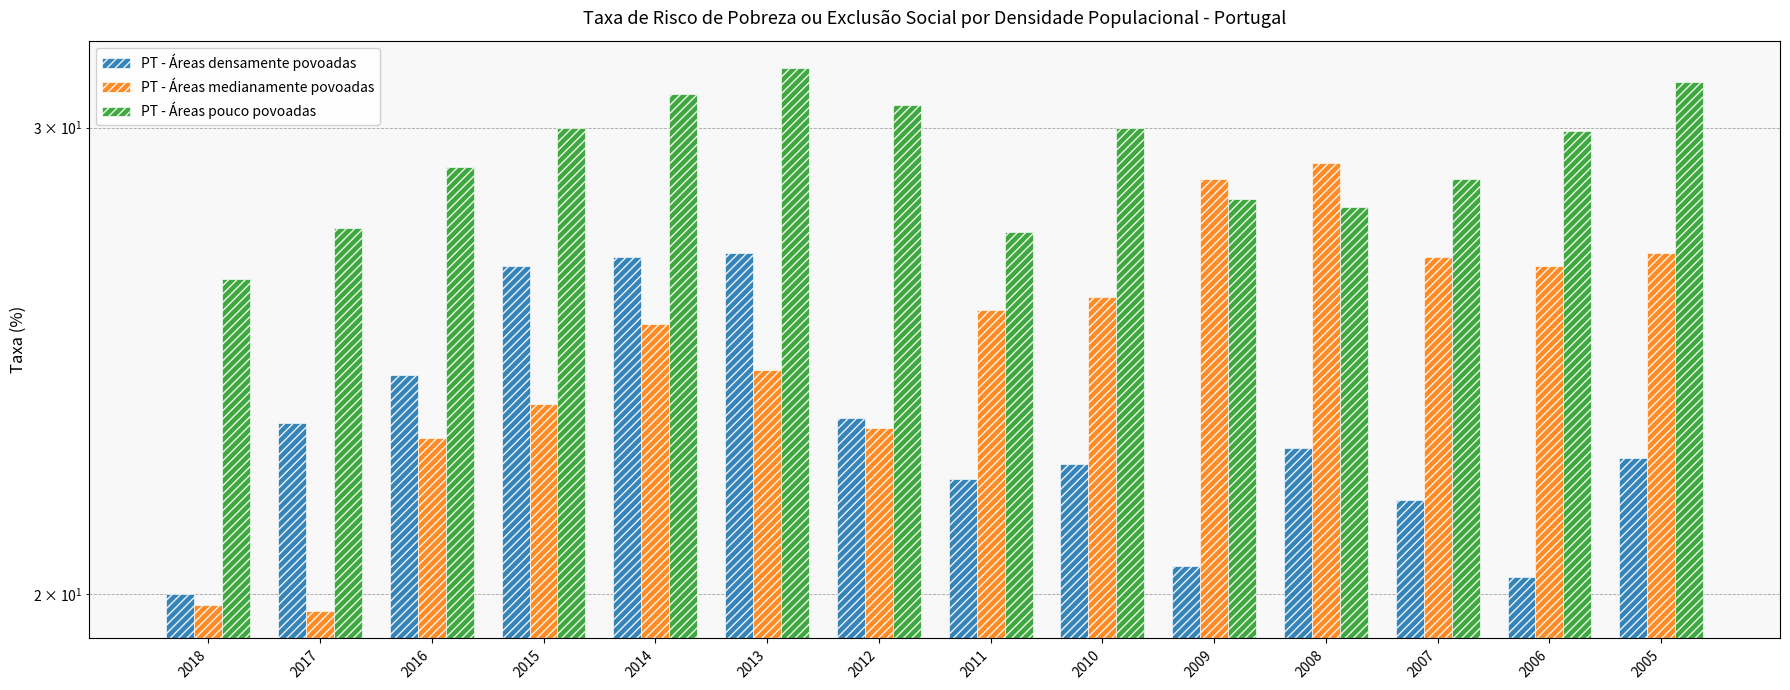

Read the PT - Áreas medianamente povoadas value at 2006.

26.6